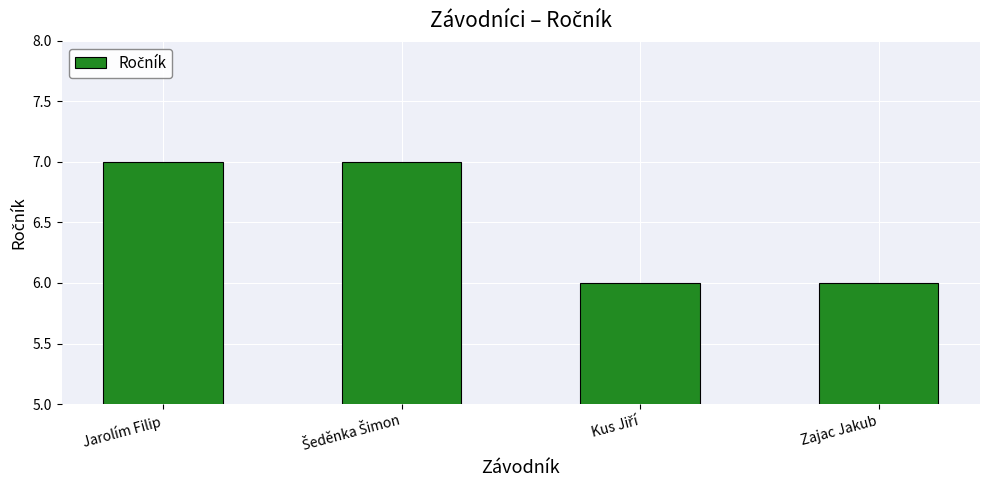

True or false: the data shows 6 at Zajac Jakub.

True